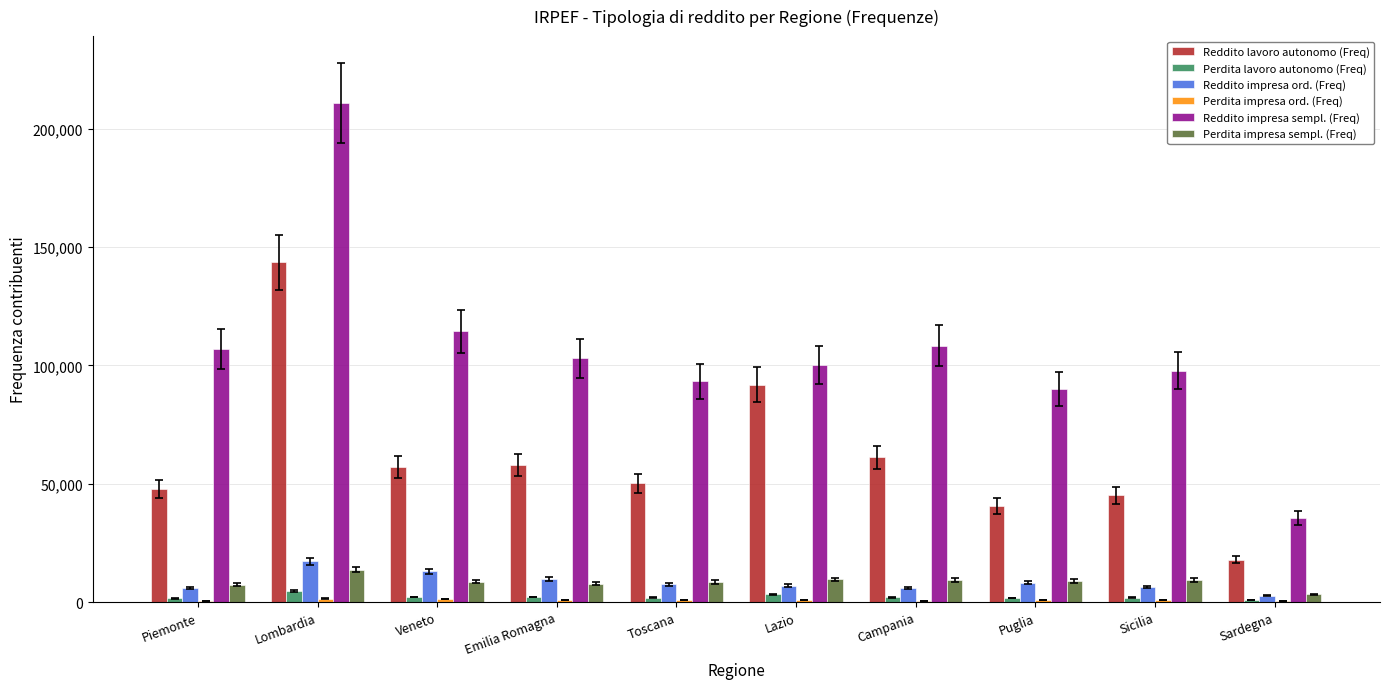

What is the highest value of the Reddito impresa sempl. (Freq) series?

210926